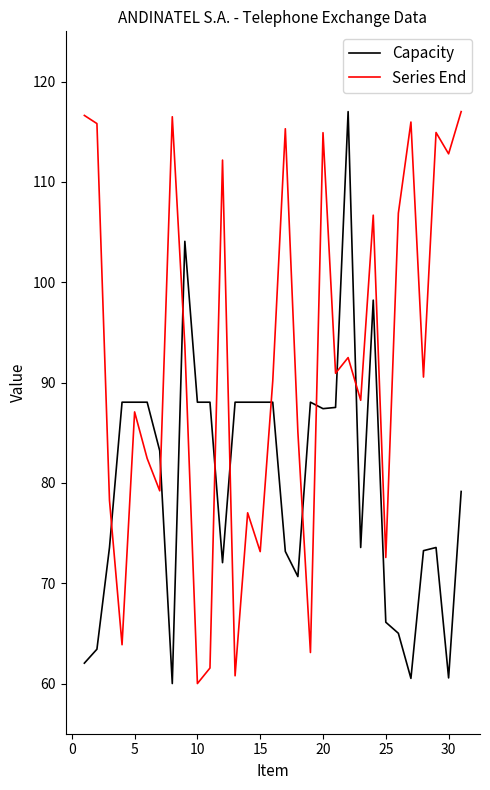

What is the difference between the maximum and minimum values in the Series End series?

57.0